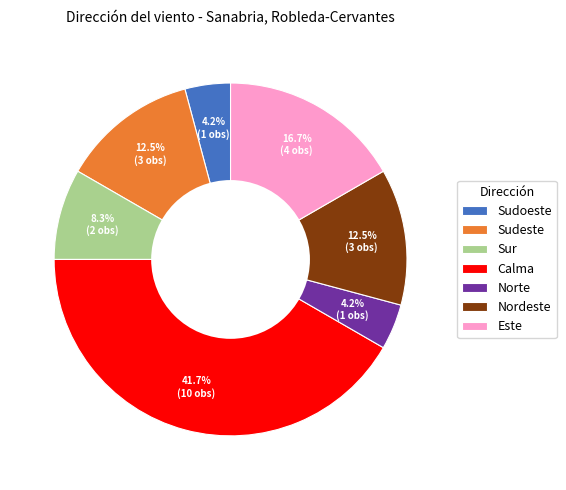

To the nearest percent, what is the difference between the Norte and Sudoeste slice percentages?

0%